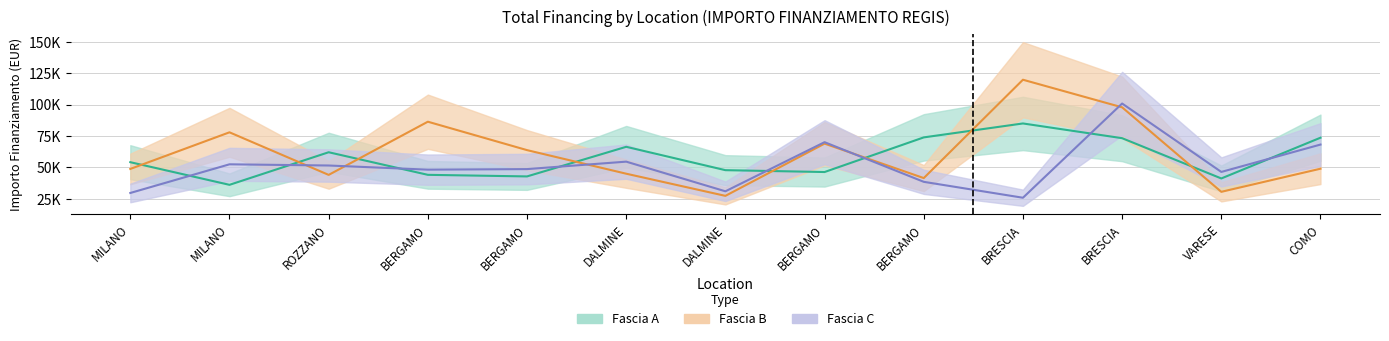

At which label does Fascia B reach its minimum?

DALMINE